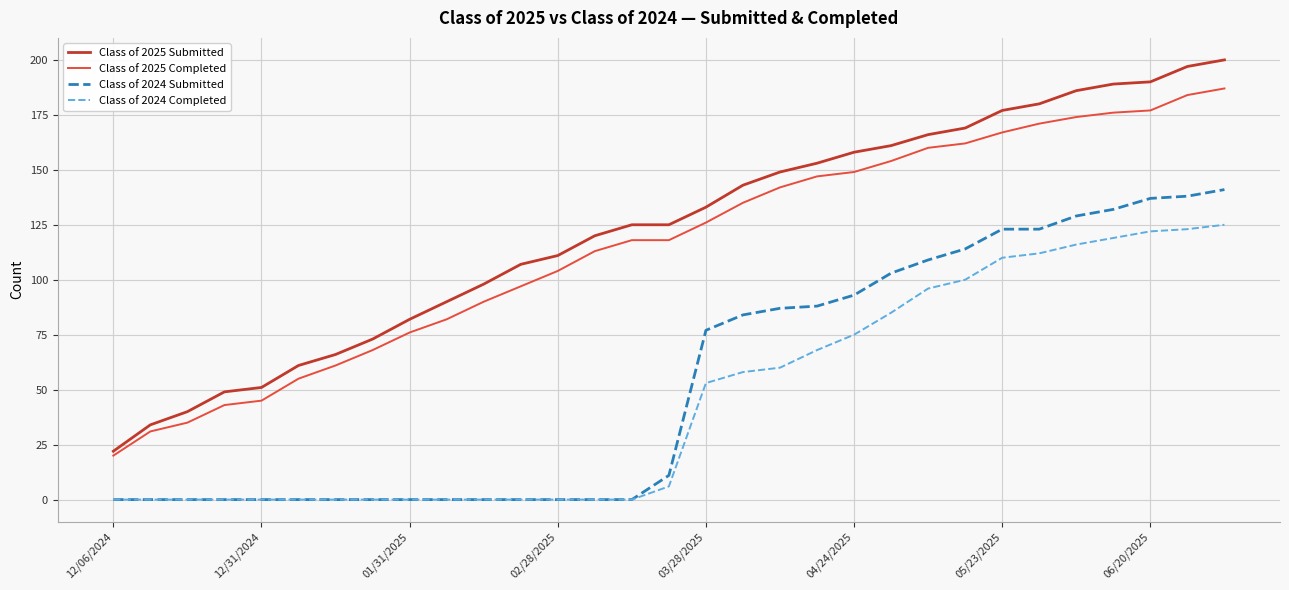

True or false: Class of 2024 Submitted and Class of 2025 Submitted intersect in this chart.

False